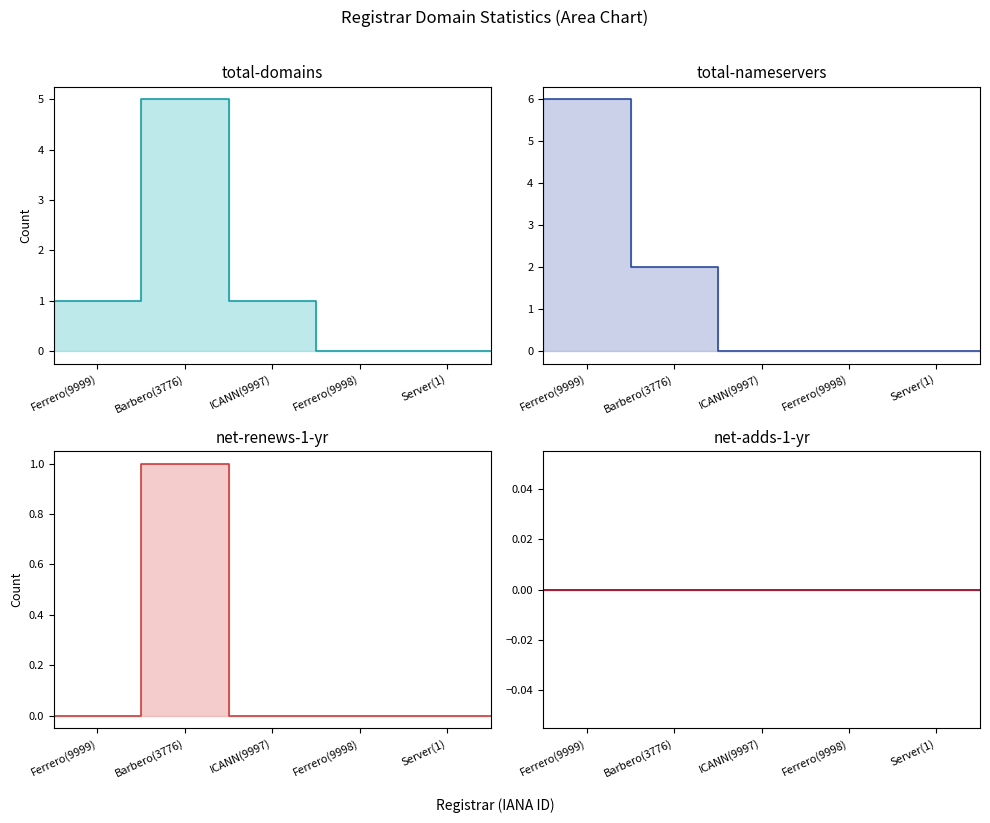

Which has a higher value, Barbero(3776) or Ferrero(9998)?

Barbero(3776)